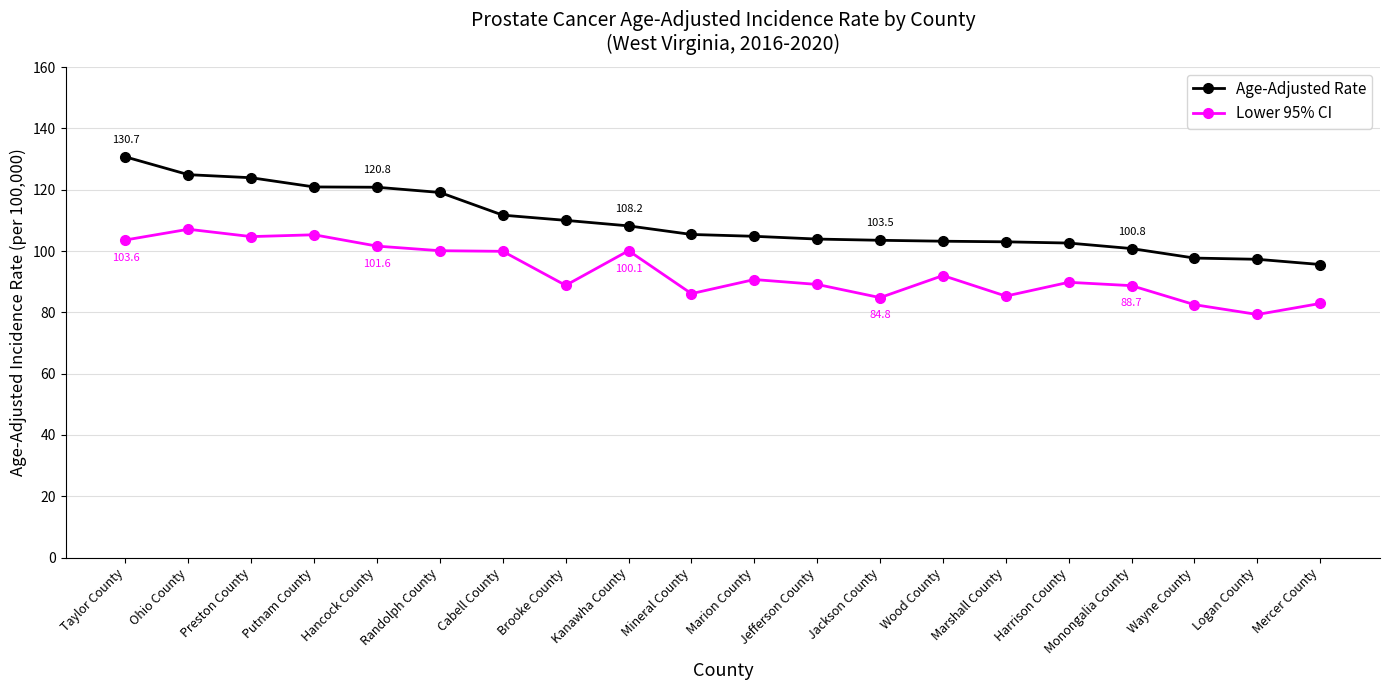

In Lower 95% CI, how many points are lower than both neighbors (excluding endpoints)?

6